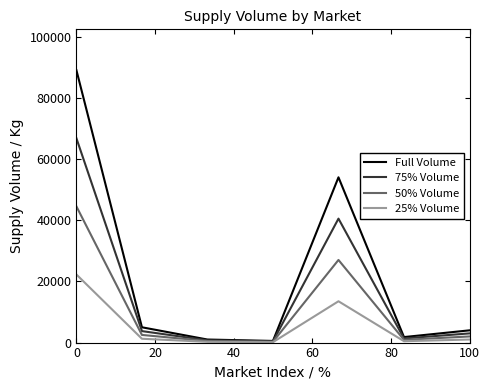

Which series has the largest range (max minus min)?

Full Volume